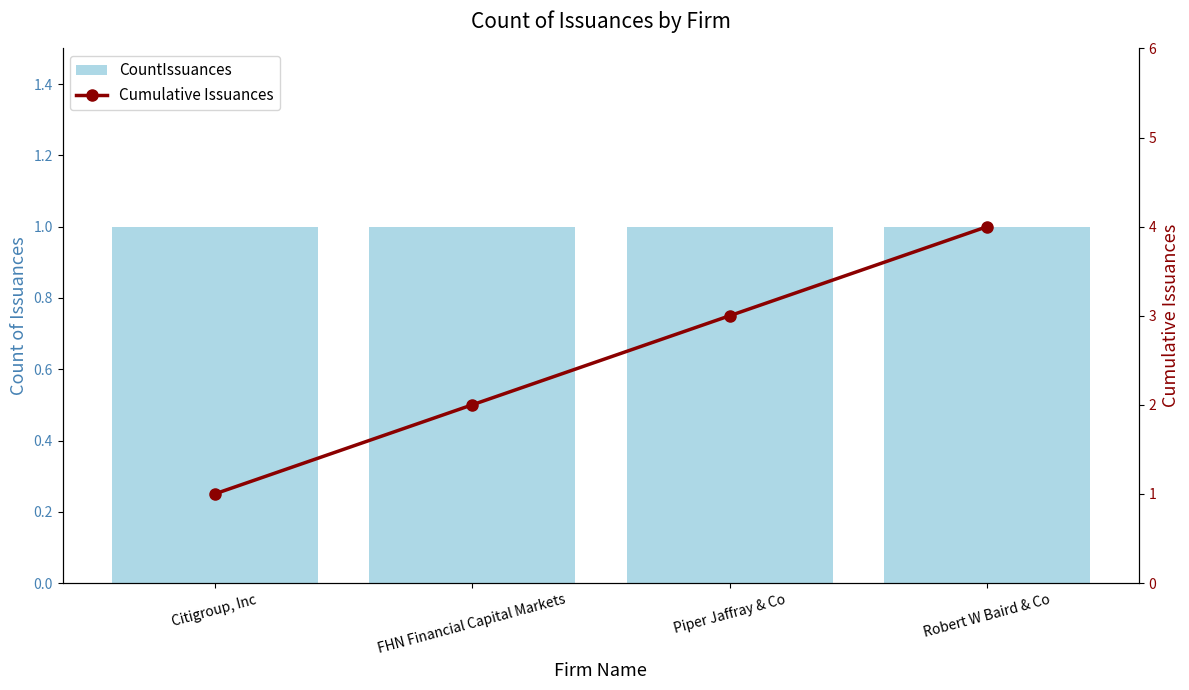

What is the label of the 2nd bar from the left?

FHN Financial Capital Markets